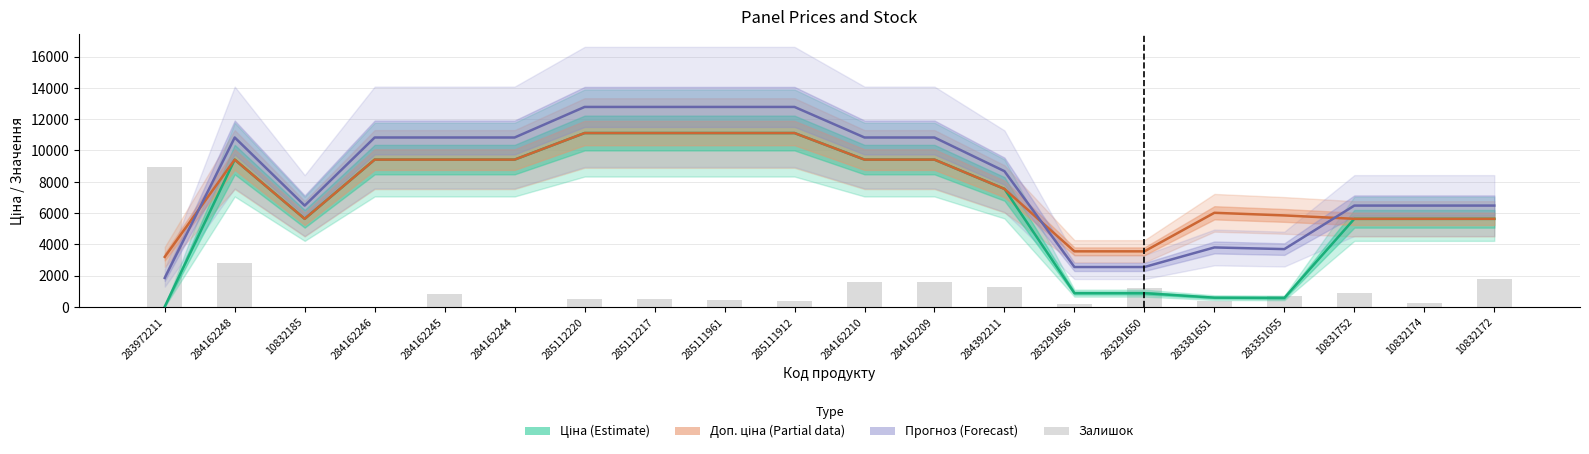

What is the label of the 19th bar from the left?

10832174